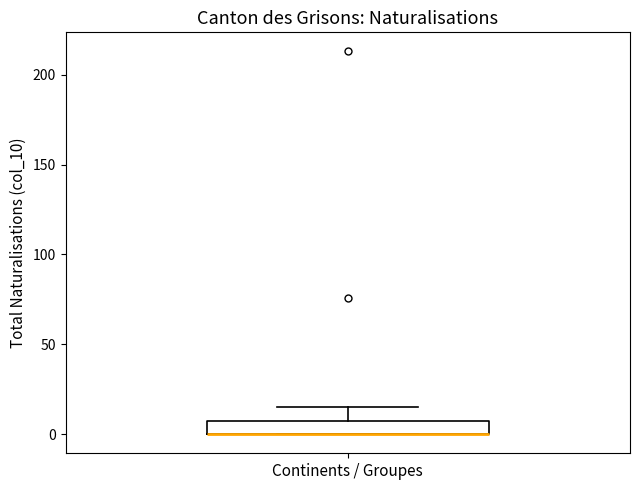

Read this box plot against the y-axis: the position of the median line, the range covered by the box, and the ends of both whiskers. The values are not printed on the chart, so give them approximately, as read against the axis.

median 0 (drawn on the box's lower edge), box 0 to 10, whiskers 0 to 15